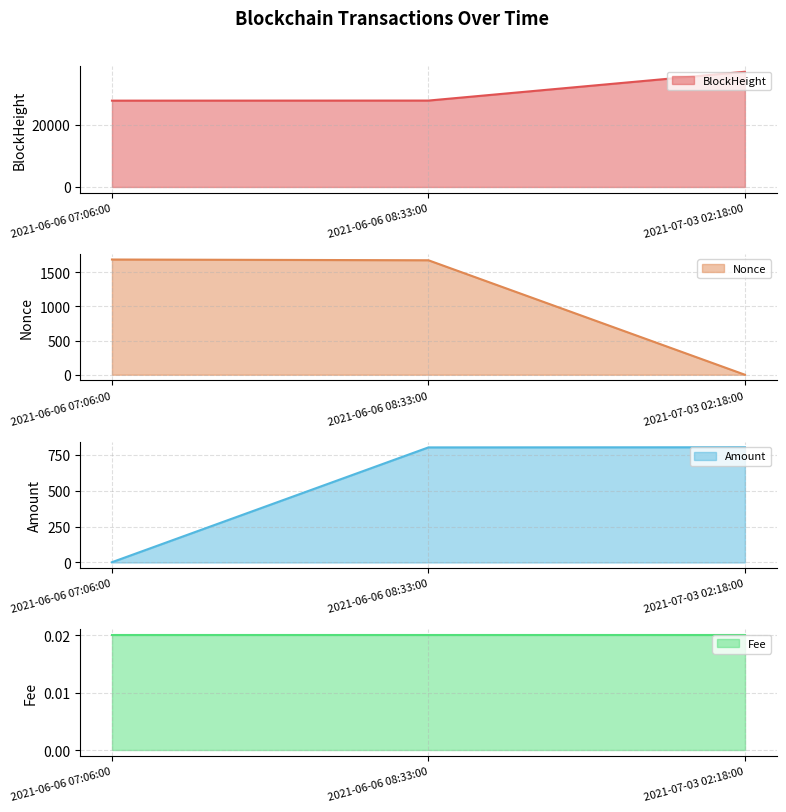

The Amount series shows 800.0 at 2021-06-06 08:33:00. True or false?

True